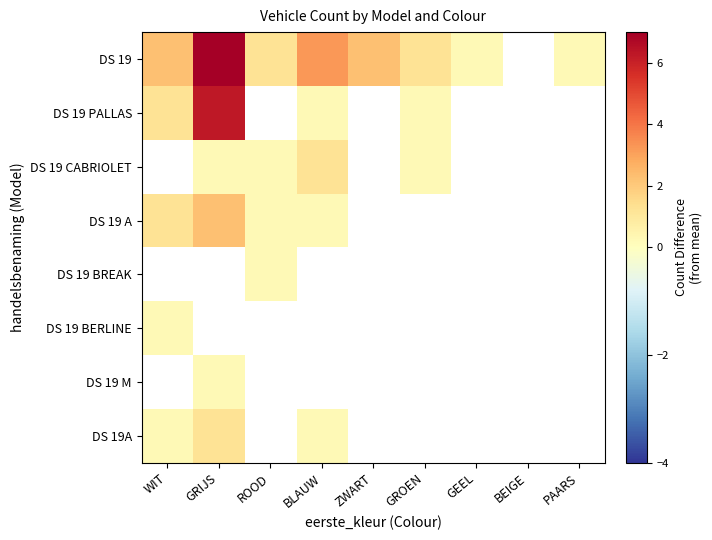

Which series has the largest range (max minus min)?

DS 19